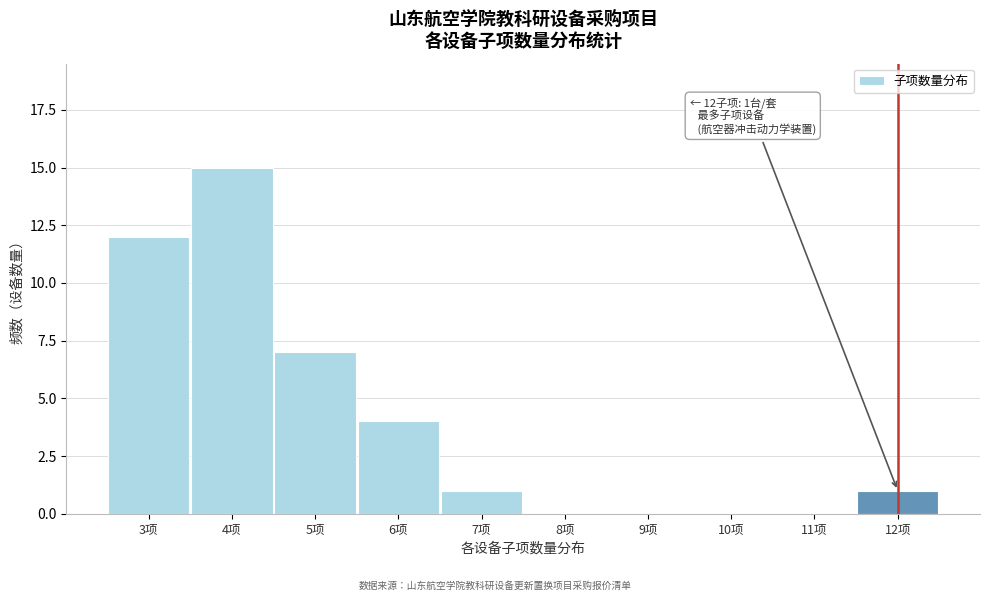

Which range on the x-axis has the tallest bar?

3.5 to 4.5